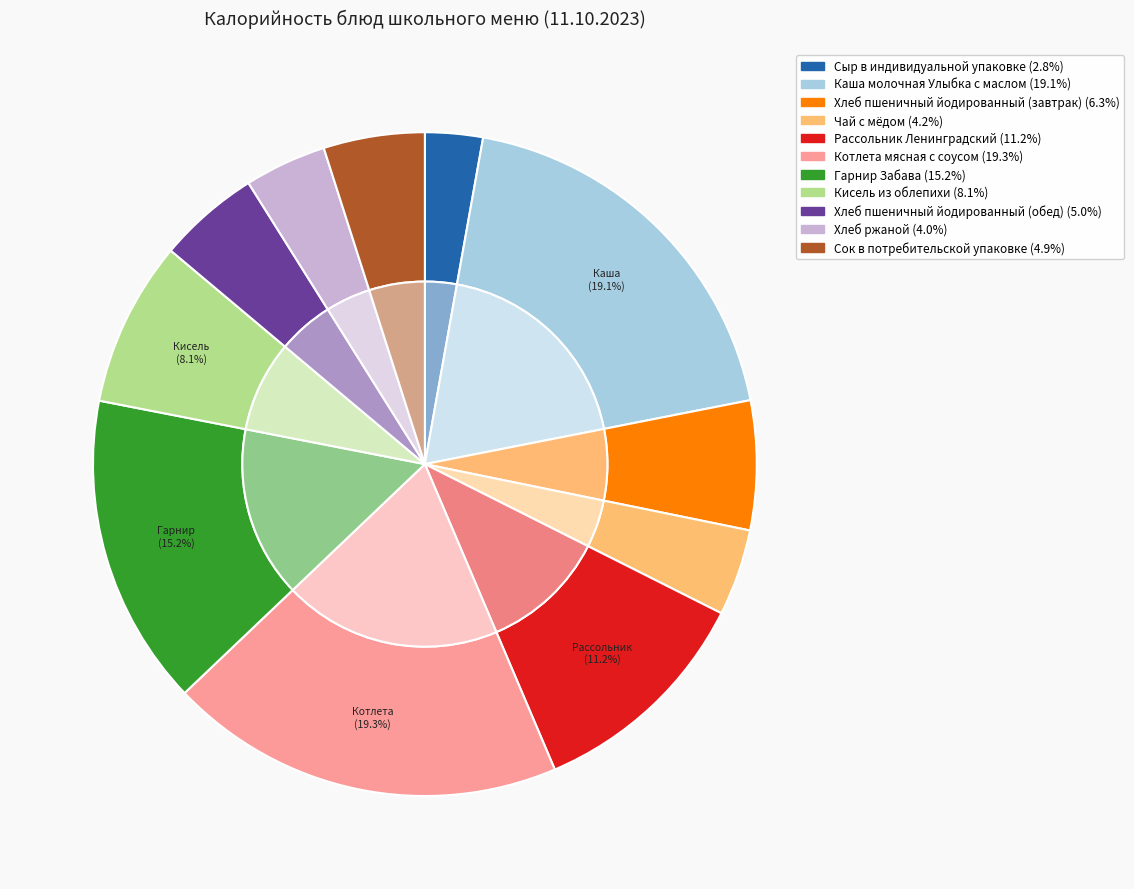

How many segments does this pie chart have?

11